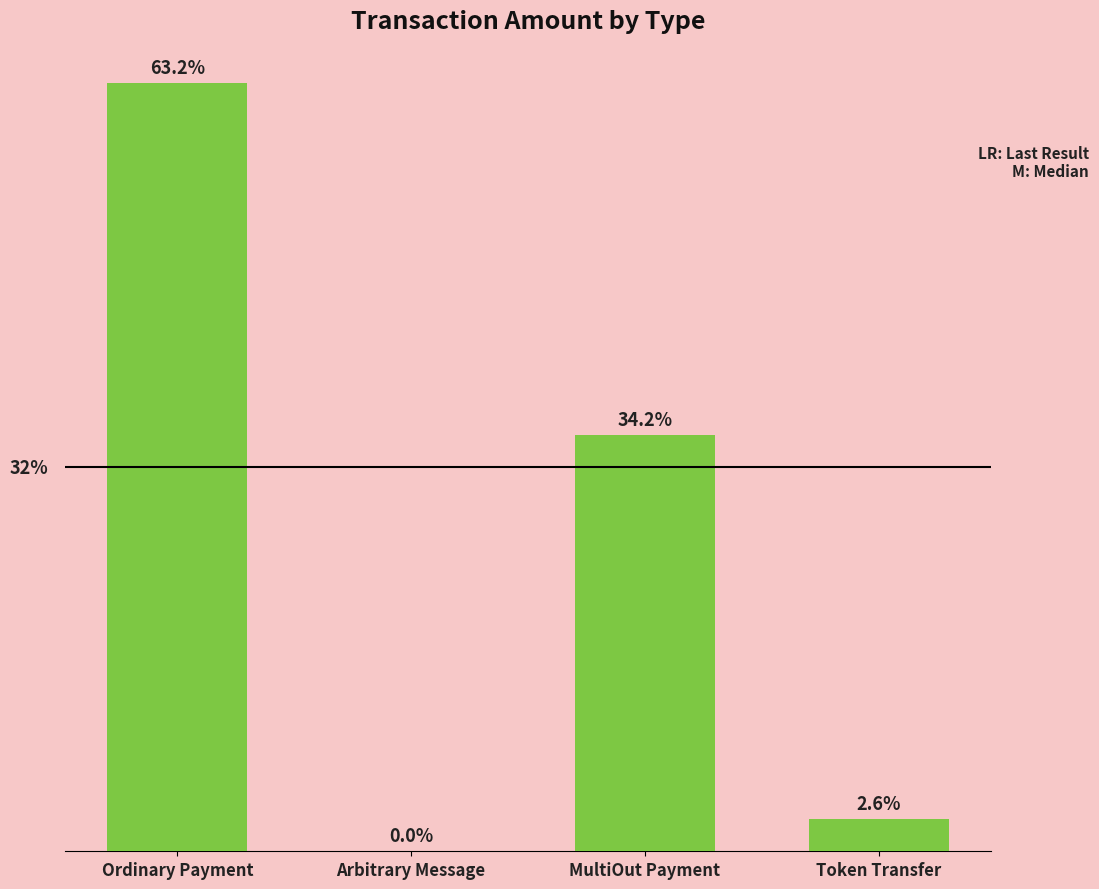

What is the label of the 2nd bar from the left?

Arbitrary Message